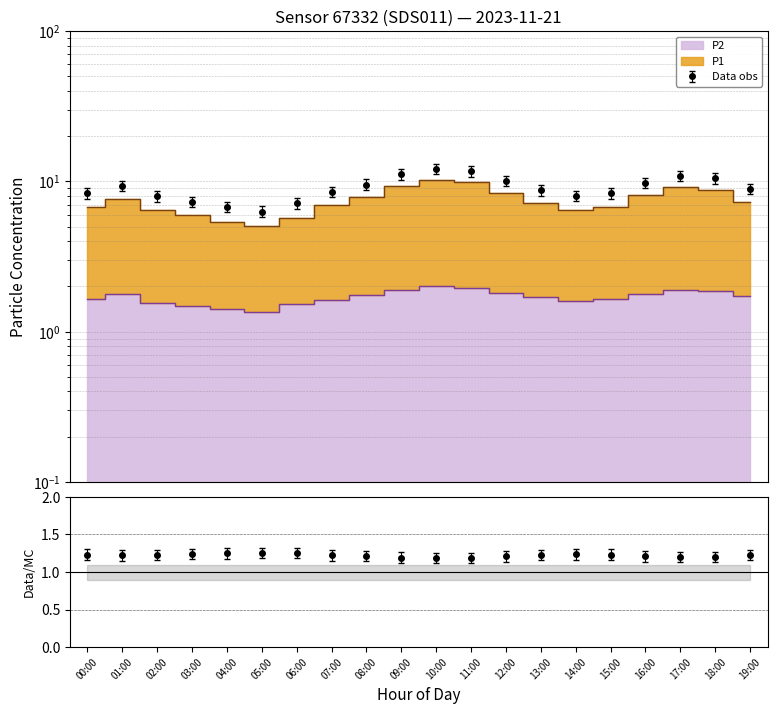

True or false: P1 and P2 intersect in this chart.

False